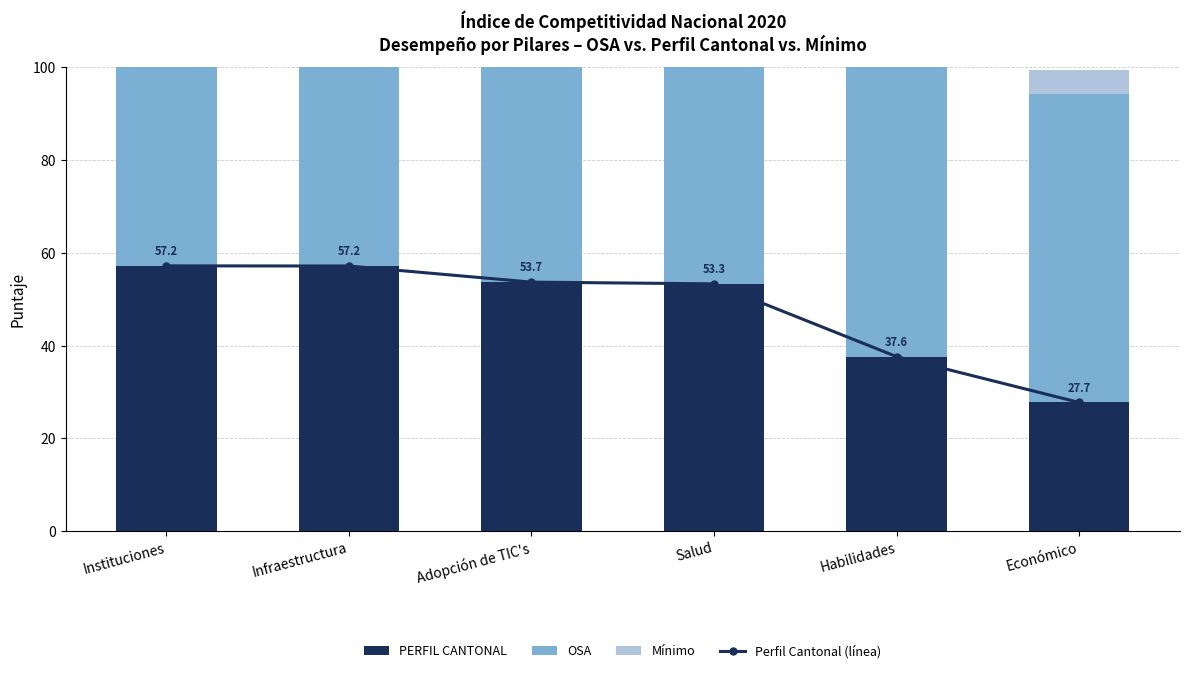

What is the sum of all Perfil Cantonal (línea) values?

286.8